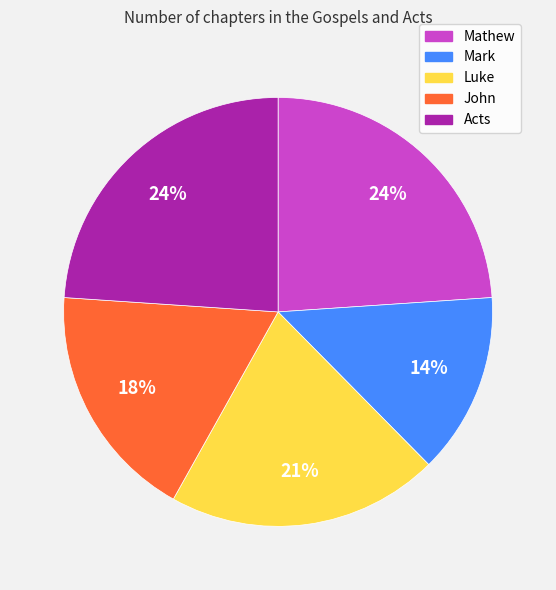

To the nearest percent, what percentage of the pie is John?

18%